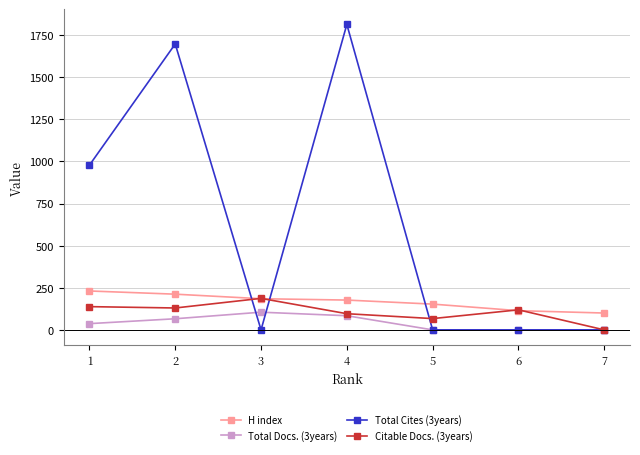

Is this an area chart (filled region under the line)?

No